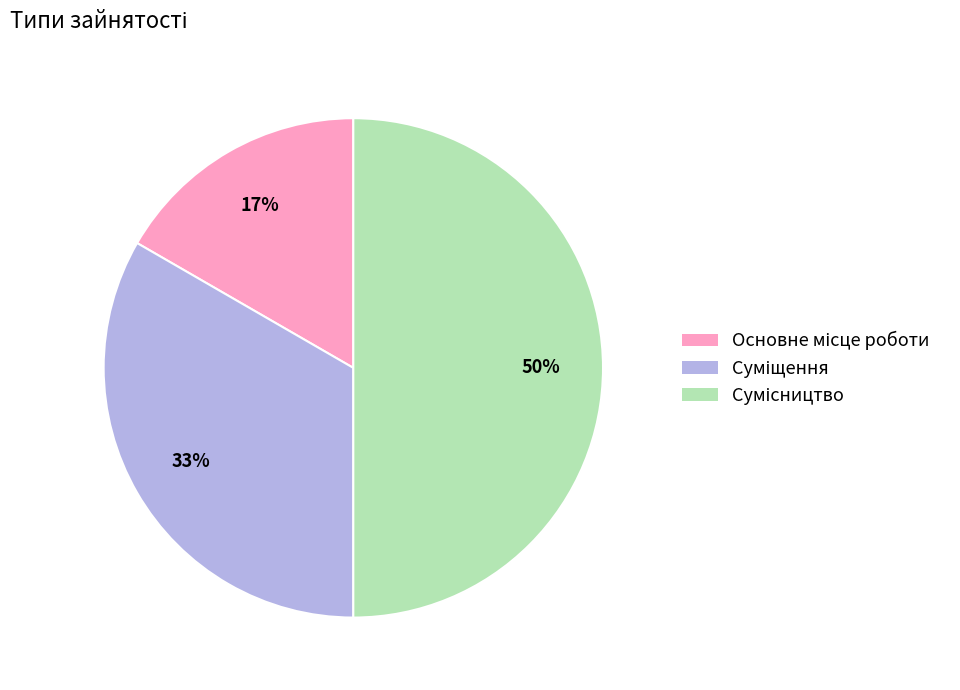

To the nearest percent, what is the difference between the largest and smallest slice percentages?

33%